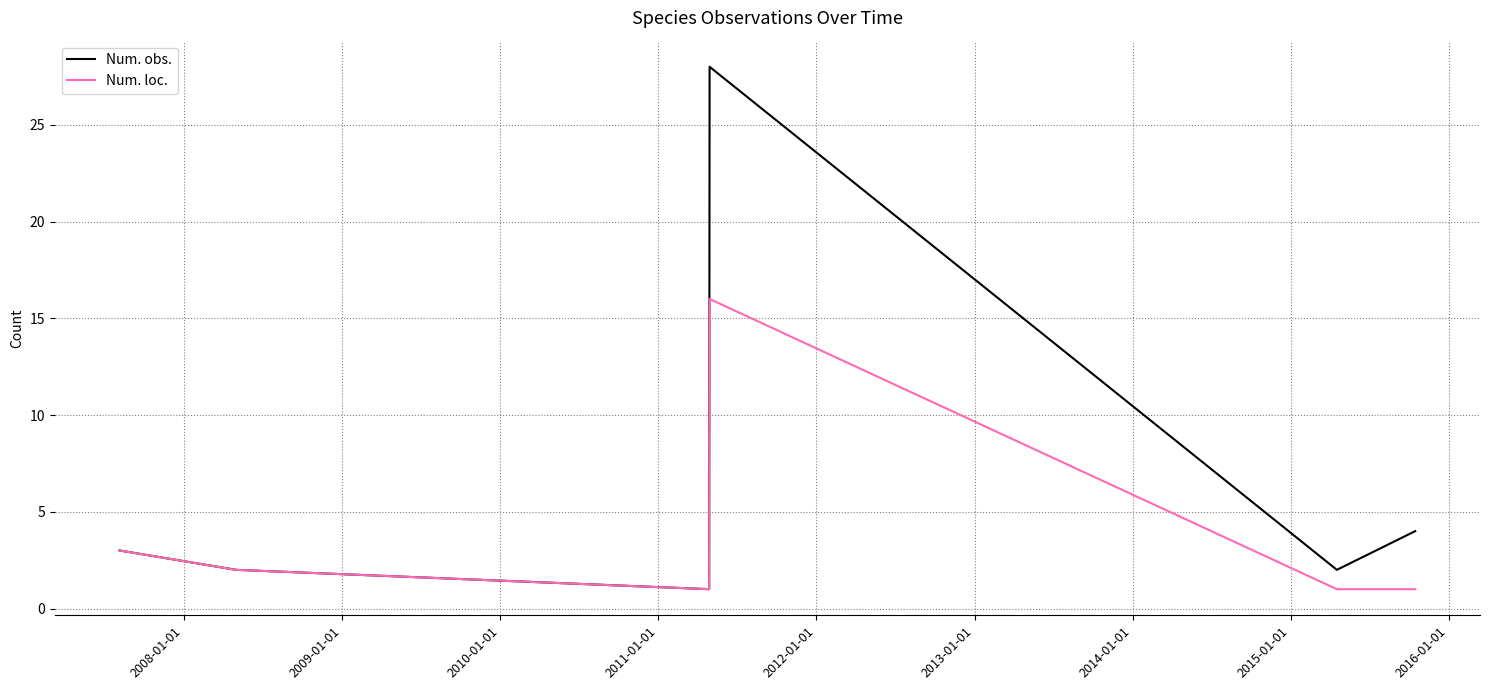

How many distinct data groups are displayed?

2